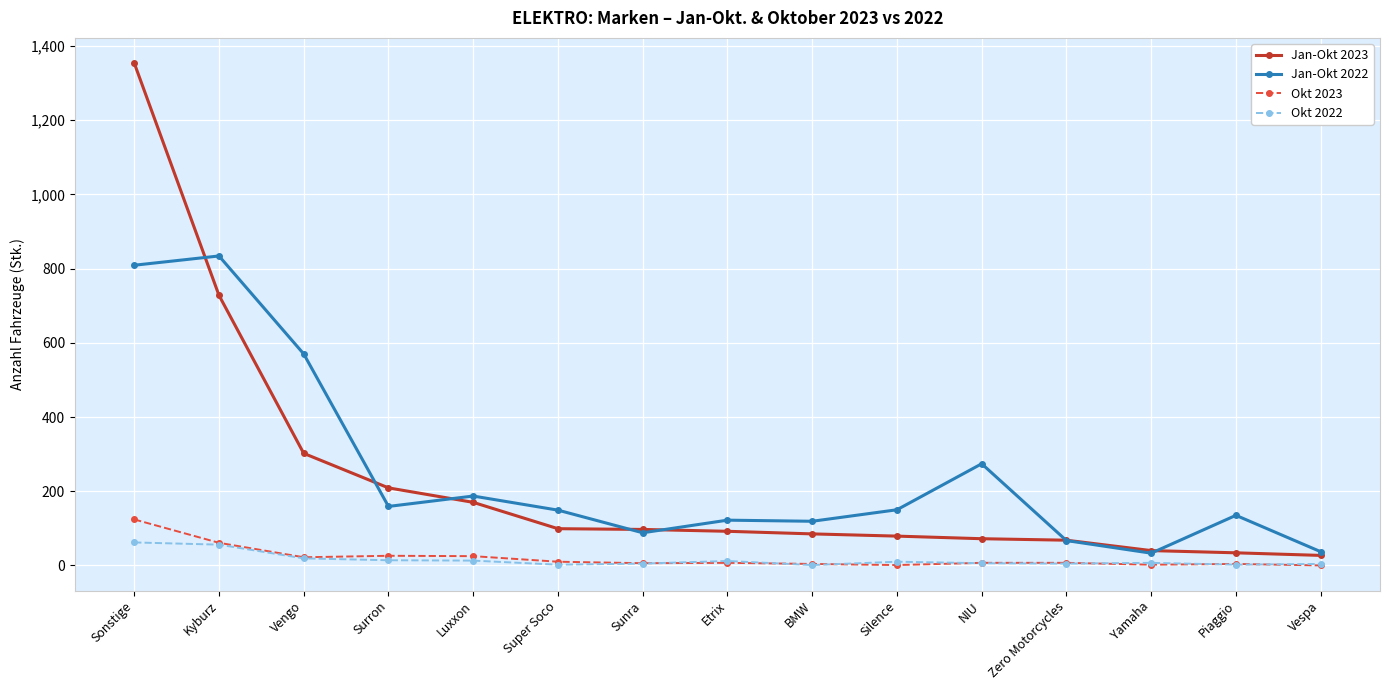

Is it true that Jan-Okt 2023 equals 302 at Vengo?

True